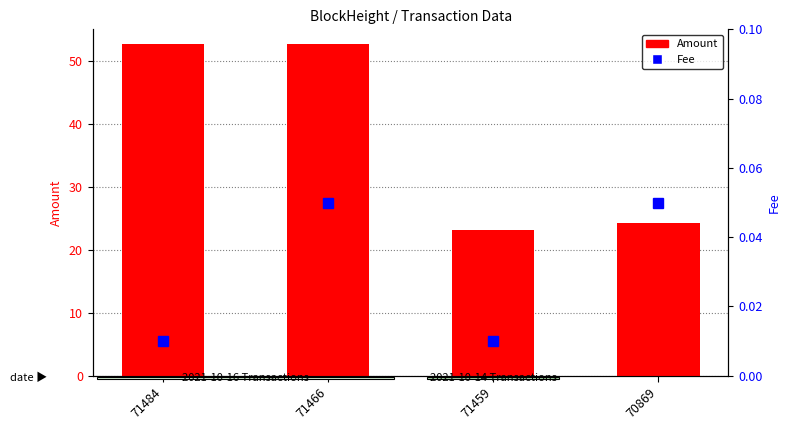

What is the sum of all Fee values?

0.1